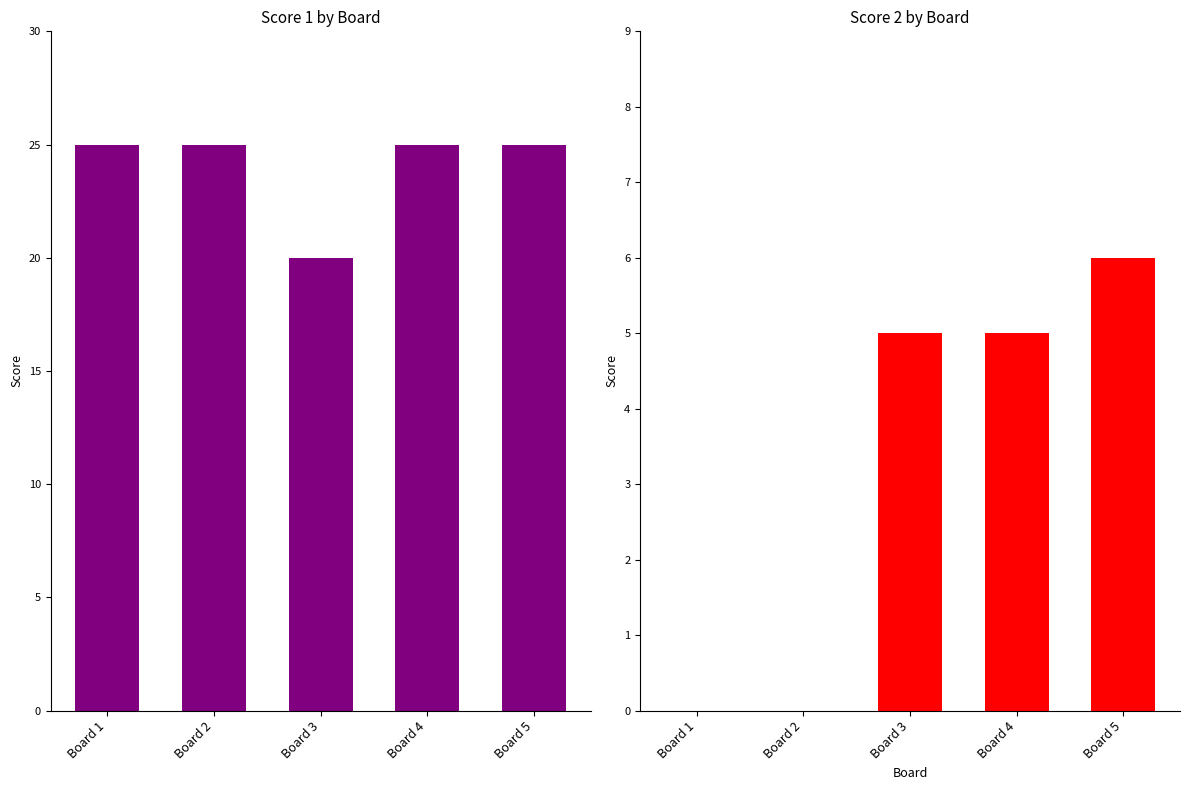

List the labels in order of Score 1 value, largest first.

Board 1, Board 2, Board 4, Board 5, Board 3